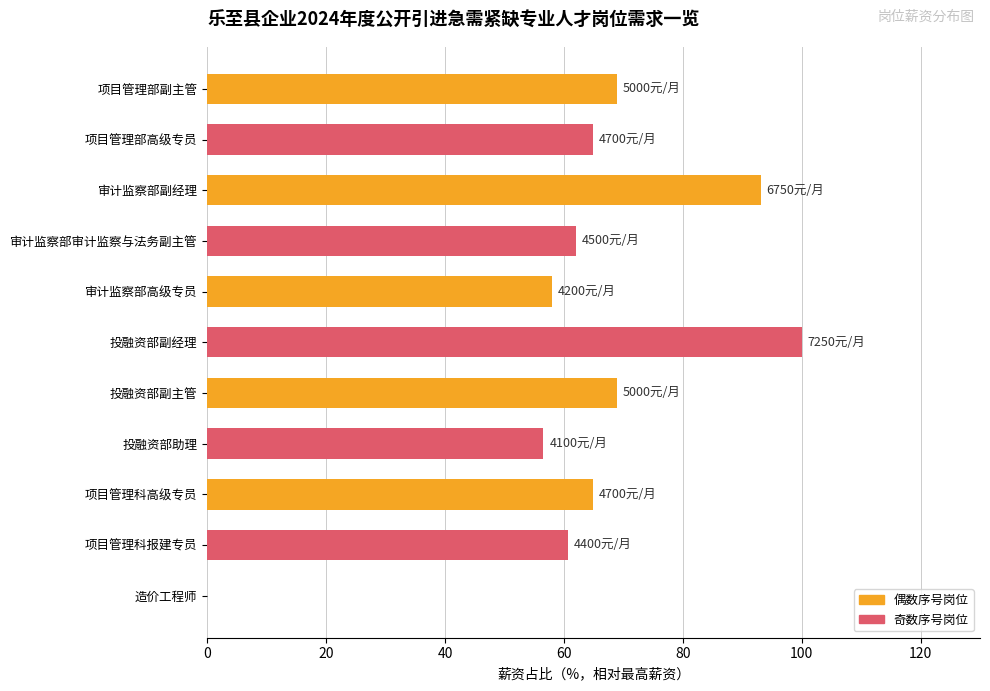

What is the greatest value displayed?

100.0